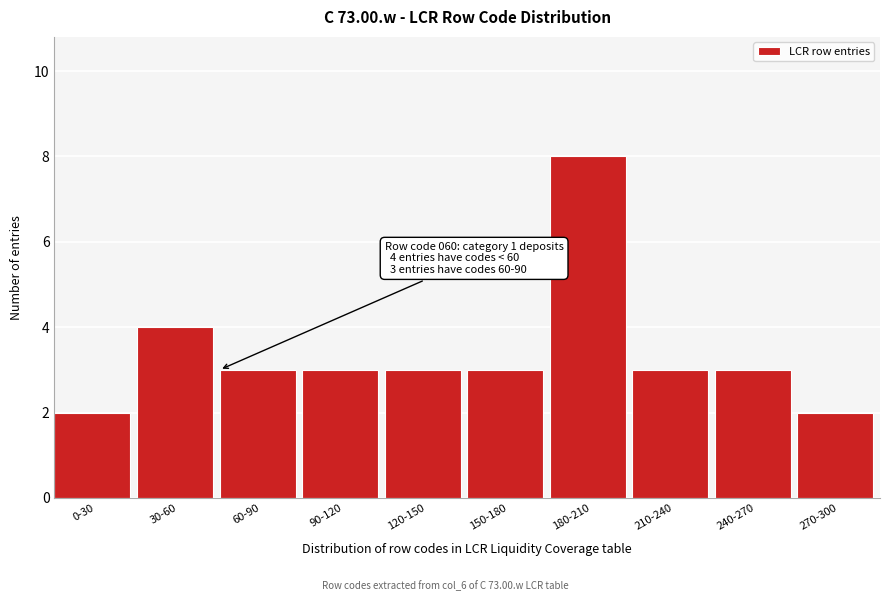

Reading left to right, extract all data points from this chart.

2	4	3	3	3	3	8	3	3	2